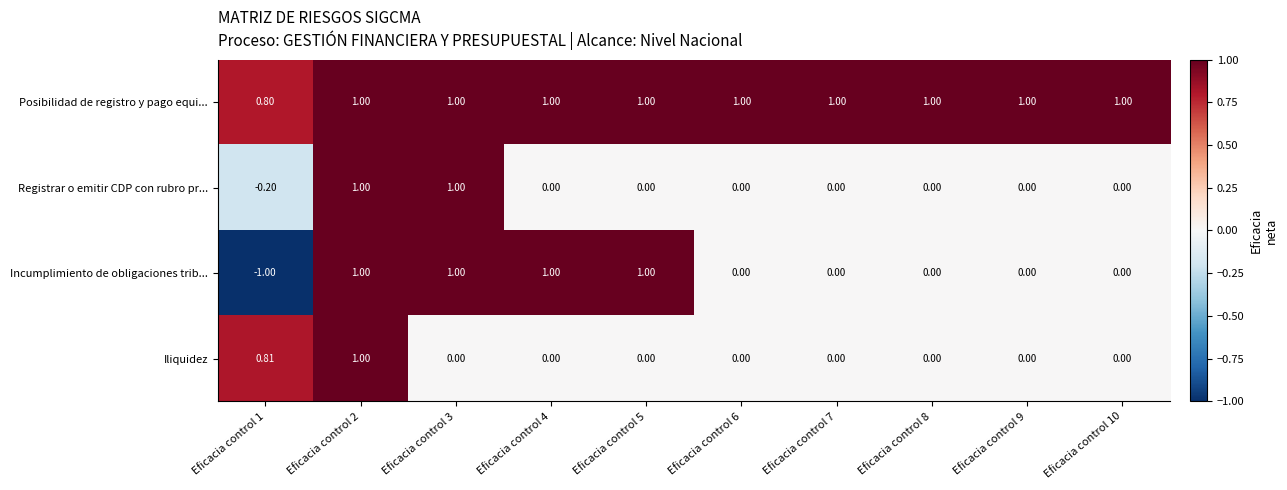

Which series has the largest total across all categories?

Posibilidad de registro y pago equi...